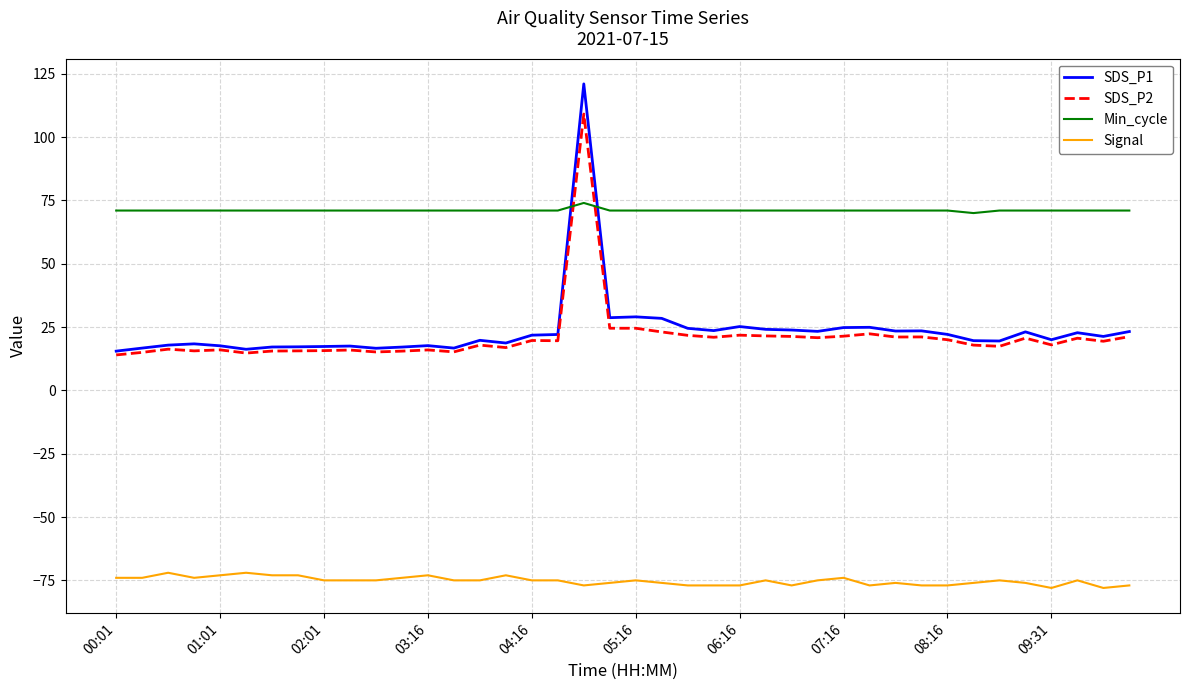

What is the smallest value displayed?

-78.0